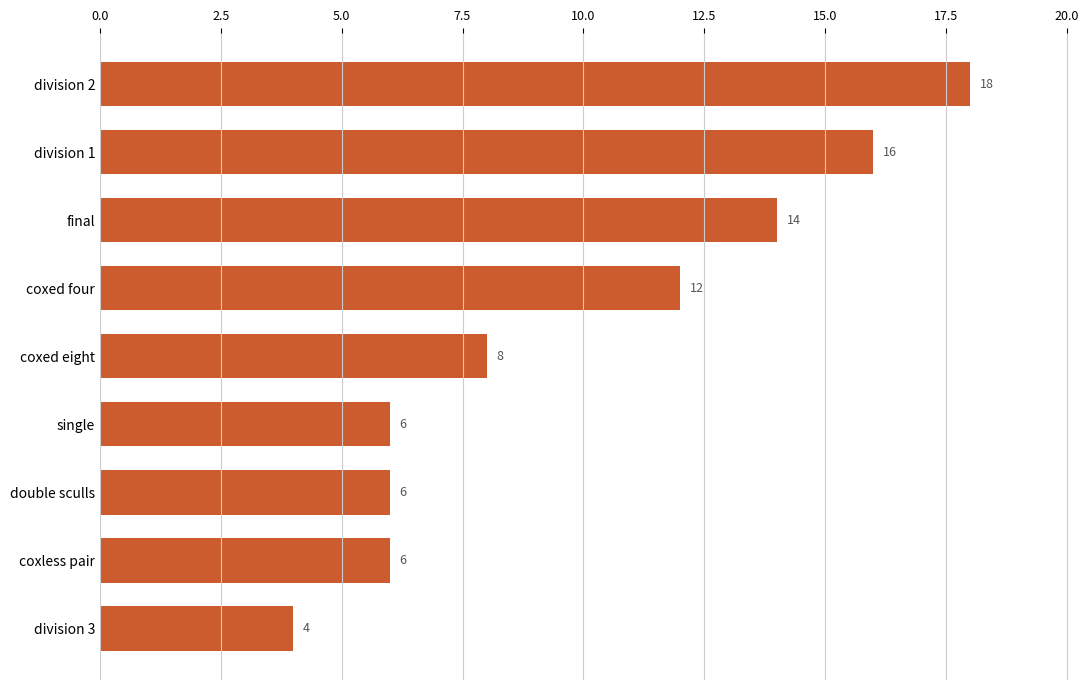

The value at single is 6. True or false?

True